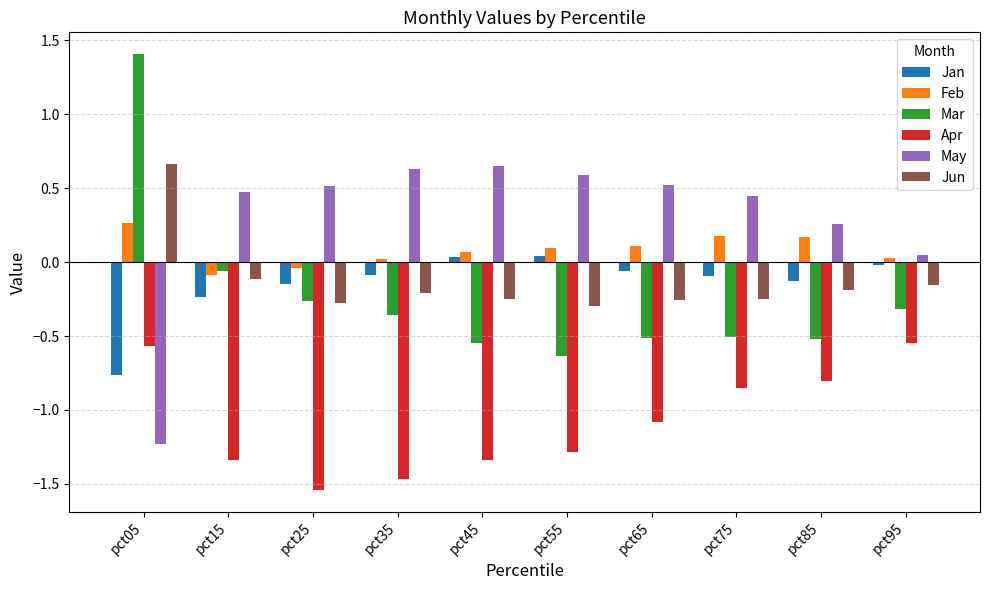

At which label is May closest to 0?

pct95